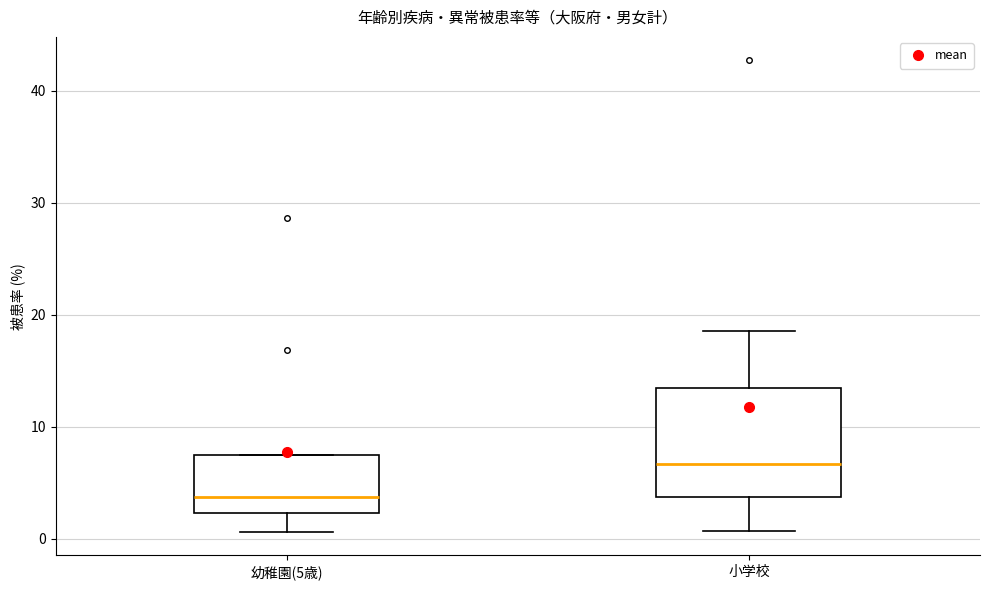

Reading left to right, transcribe this box plot: for each box, give where its median line is, the range the box spans, and where its two whiskers end, as read against the y-axis. The values are not printed on the chart, so give them approximately, as read against the axis.

幼稚園(5歳): median 4, box 2 to 8, whiskers 1 to 8
小学校: median 7, box 4 to 13, whiskers 1 to 19